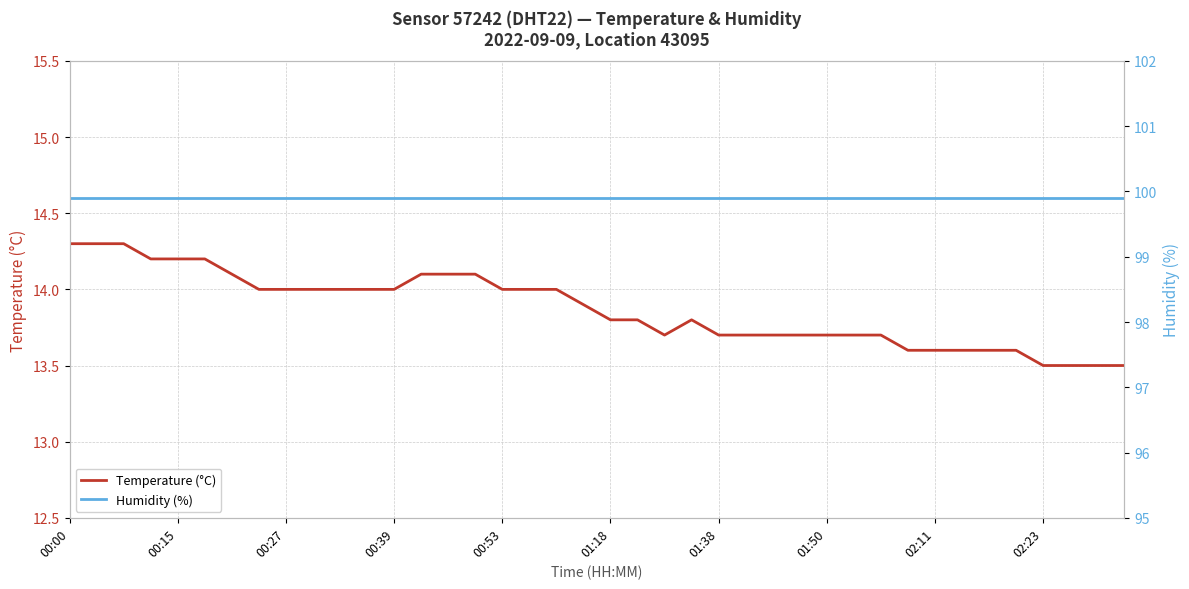

What are all the series names shown in the legend?

Temperature (°C), Humidity (%)